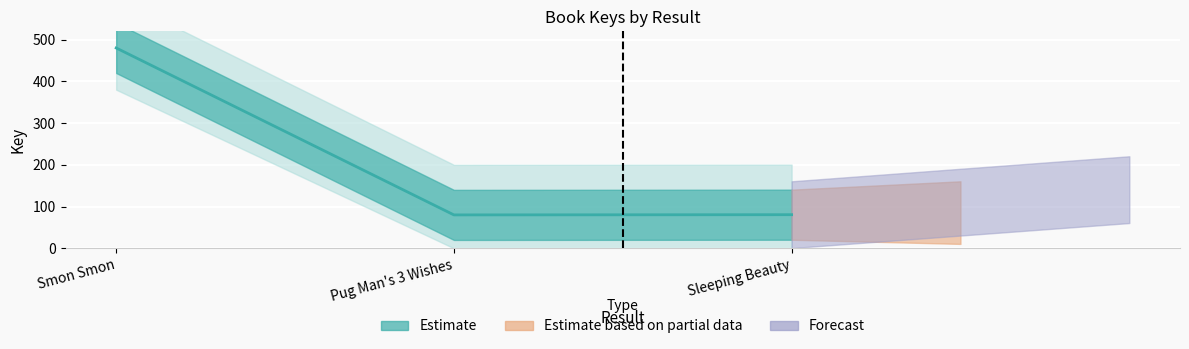

Where is the data nearest to the value 280?

Sleeping Beauty